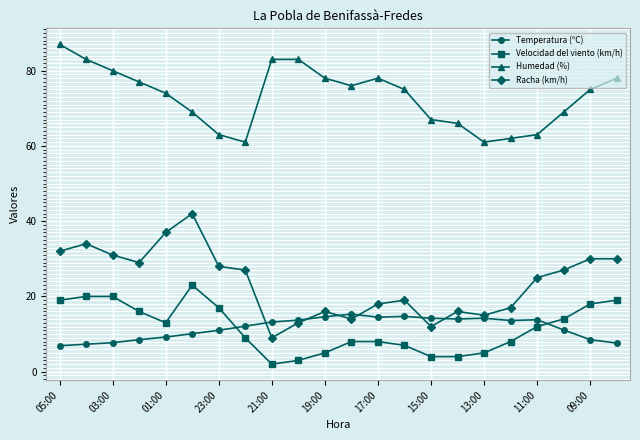

True or false: Temperatura (ºC) has more than 2 interior local peaks.

True